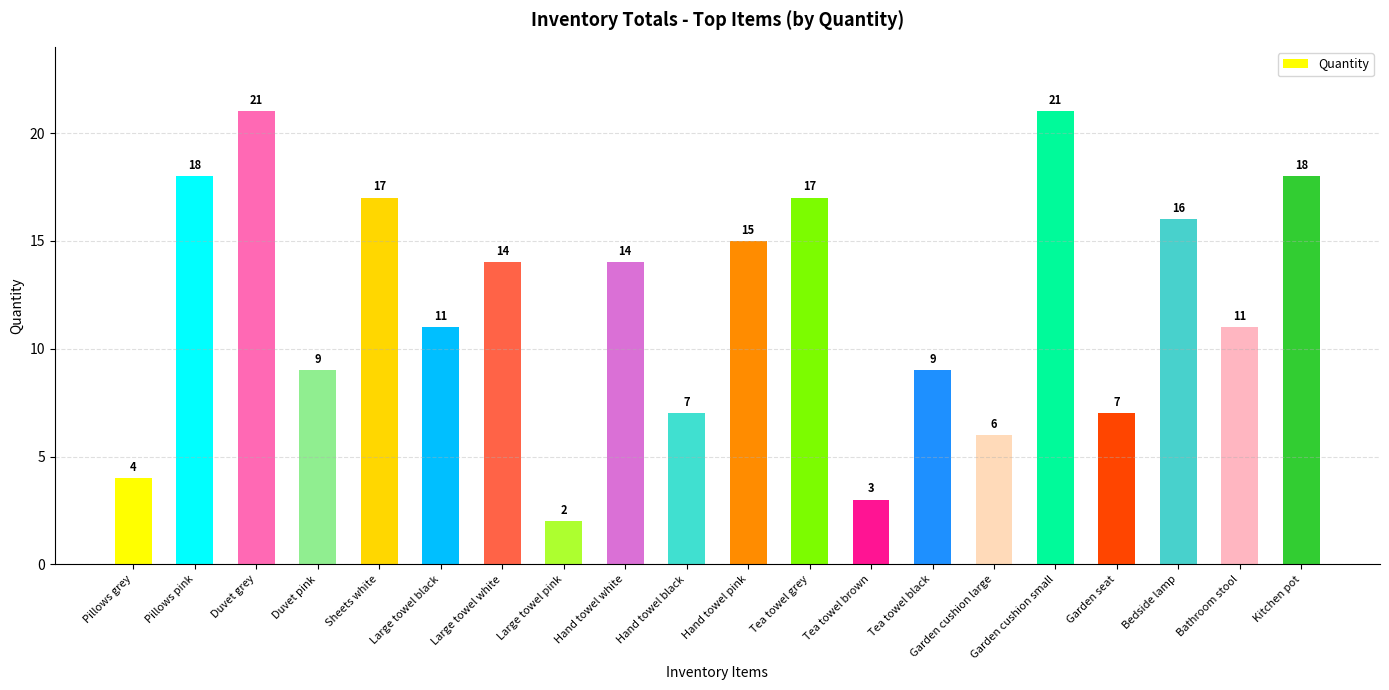

Count the number of categories in the chart.

20